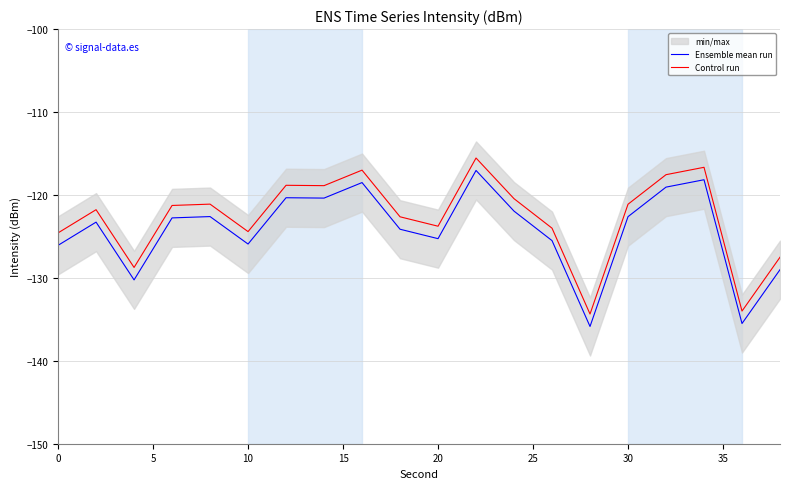

What value does the Control run series have at 10?

-124.4